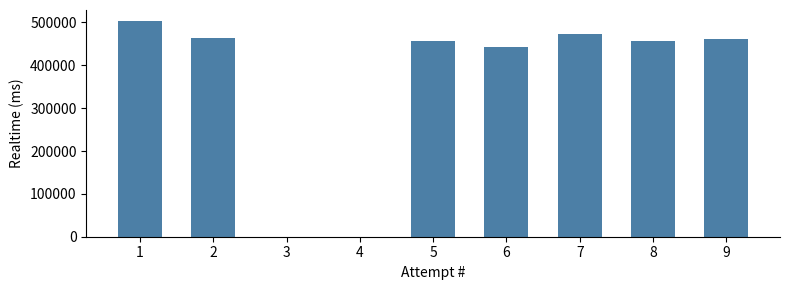

Approximately how many times larger is the value at 1 compared to 8?

1.1